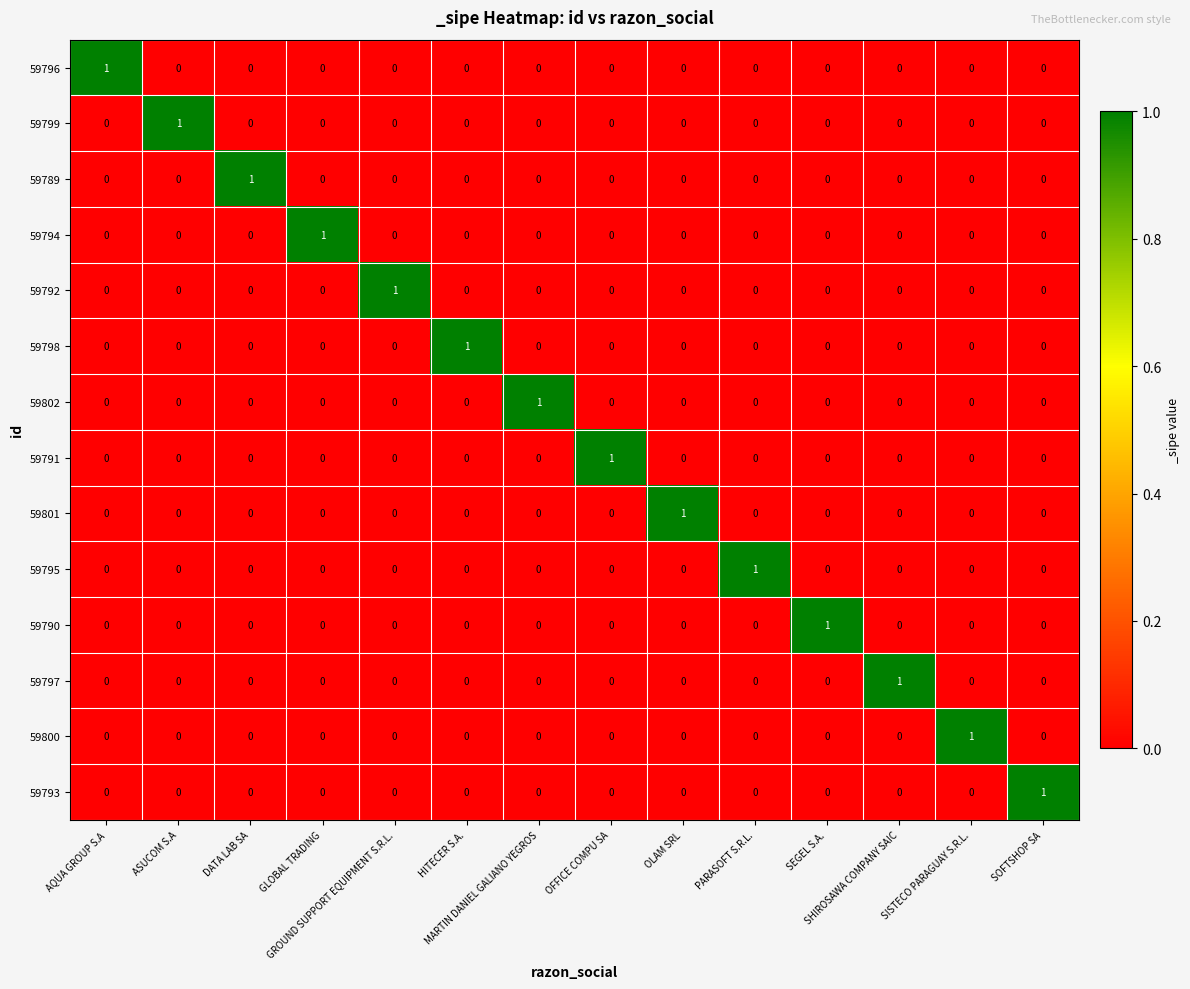

How many data points in 59797 are above 0?

1